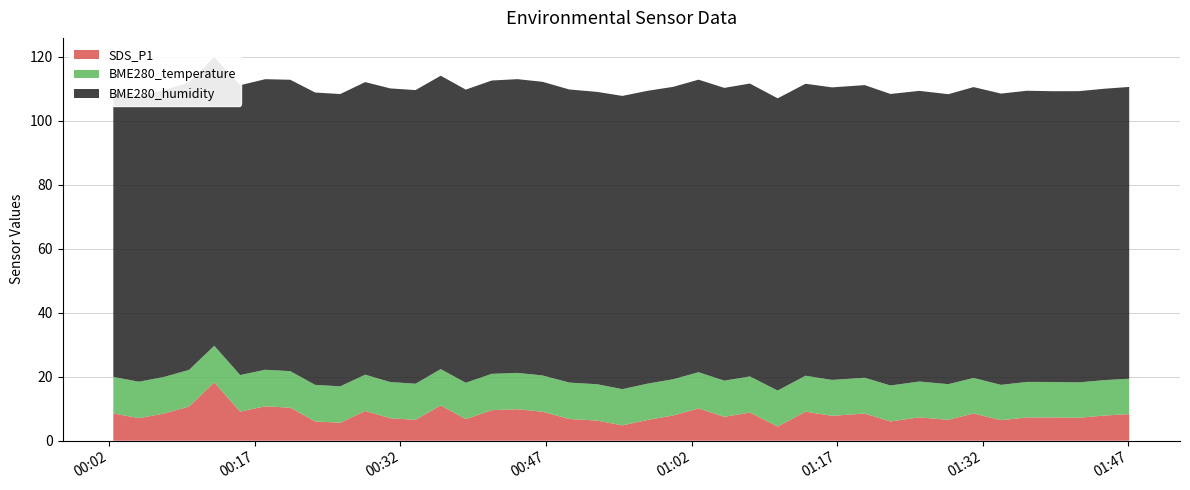

Reading left to right, list all the values displayed in this chart.

SDS_P1: 2021/05/31 00:02:25=8.5	2021/05/31 00:05:03=7.0	2021/05/31 00:07:38=8.5	2021/05/31 00:10:13=10.7	2021/05/31 00:12:49=18.2	2021/05/31 00:15:29=9.1	2021/05/31 00:18:04=10.8	2021/05/31 00:20:39=10.3	2021/05/31 00:23:13=6.0	2021/05/31 00:25:48=5.6	2021/05/31 00:28:22=9.3	2021/05/31 00:30:57=7.0	2021/05/31 00:33:33=6.5	2021/05/31 00:36:09=11.0	2021/05/31 00:38:44=6.8	2021/05/31 00:41:24=9.6	2021/05/31 00:44:03=9.8	2021/05/31 00:46:38=9.1	2021/05/31 00:49:24=6.8	2021/05/31 00:52:16=6.3	2021/05/31 00:54:52=4.8	2021/05/31 00:57:28=6.5	2021/05/31 01:00:06=7.9	2021/05/31 01:02:43=10.1	2021/05/31 01:05:22=7.5	2021/05/31 01:08:00=8.8	2021/05/31 01:10:52=4.4	2021/05/31 01:13:44=9.1	2021/05/31 01:16:28=7.8	2021/05/31 01:19:50=8.5	2021/05/31 01:22:29=6.0	2021/05/31 01:25:28=7.3	2021/05/31 01:28:27=6.5	2021/05/31 01:31:03=8.5	2021/05/31 01:33:53=6.4	2021/05/31 01:36:33=7.3	2021/05/31 01:39:13=7.3	2021/05/31 01:41:54=7.2	2021/05/31 01:44:30=7.9	2021/05/31 01:47:05=8.3
BME280_humidity: 2021/05/31 00:02:25=89.0	2021/05/31 00:05:03=89.2	2021/05/31 00:07:38=89.6	2021/05/31 00:10:13=89.8	2021/05/31 00:12:49=90.2	2021/05/31 00:15:29=90.5	2021/05/31 00:18:04=90.8	2021/05/31 00:20:39=91.0	2021/05/31 00:23:13=91.3	2021/05/31 00:25:48=91.3	2021/05/31 00:28:22=91.4	2021/05/31 00:30:57=91.8	2021/05/31 00:33:33=91.8	2021/05/31 00:36:09=91.7	2021/05/31 00:38:44=91.6	2021/05/31 00:41:24=91.7	2021/05/31 00:44:03=91.8	2021/05/31 00:46:38=91.8	2021/05/31 00:49:24=91.6	2021/05/31 00:52:16=91.4	2021/05/31 00:54:52=91.6	2021/05/31 00:57:28=91.5	2021/05/31 01:00:06=91.4	2021/05/31 01:02:43=91.4	2021/05/31 01:05:22=91.5	2021/05/31 01:08:00=91.5	2021/05/31 01:10:52=91.3	2021/05/31 01:13:44=91.2	2021/05/31 01:16:28=91.4	2021/05/31 01:19:50=91.4	2021/05/31 01:22:29=91.1	2021/05/31 01:25:28=90.8	2021/05/31 01:28:27=90.6	2021/05/31 01:31:03=90.9	2021/05/31 01:33:53=91.0	2021/05/31 01:36:33=91.0	2021/05/31 01:39:13=90.9	2021/05/31 01:41:54=91.0	2021/05/31 01:44:30=91.0	2021/05/31 01:47:05=91.2
BME280_temperature: 2021/05/31 00:02:25=11.4	2021/05/31 00:05:03=11.4	2021/05/31 00:07:38=11.4	2021/05/31 00:10:13=11.4	2021/05/31 00:12:49=11.4	2021/05/31 00:15:29=11.4	2021/05/31 00:18:04=11.4	2021/05/31 00:20:39=11.4	2021/05/31 00:23:13=11.4	2021/05/31 00:25:48=11.4	2021/05/31 00:28:22=11.3	2021/05/31 00:30:57=11.3	2021/05/31 00:33:33=11.3	2021/05/31 00:36:09=11.3	2021/05/31 00:38:44=11.4	2021/05/31 00:41:24=11.3	2021/05/31 00:44:03=11.3	2021/05/31 00:46:38=11.3	2021/05/31 00:49:24=11.4	2021/05/31 00:52:16=11.3	2021/05/31 00:54:52=11.3	2021/05/31 00:57:28=11.3	2021/05/31 01:00:06=11.3	2021/05/31 01:02:43=11.3	2021/05/31 01:05:22=11.3	2021/05/31 01:08:00=11.3	2021/05/31 01:10:52=11.3	2021/05/31 01:13:44=11.2	2021/05/31 01:16:28=11.2	2021/05/31 01:19:50=11.2	2021/05/31 01:22:29=11.2	2021/05/31 01:25:28=11.2	2021/05/31 01:28:27=11.1	2021/05/31 01:31:03=11.1	2021/05/31 01:33:53=11.0	2021/05/31 01:36:33=11.1	2021/05/31 01:39:13=11.1	2021/05/31 01:41:54=11.1	2021/05/31 01:44:30=11.1	2021/05/31 01:47:05=11.1